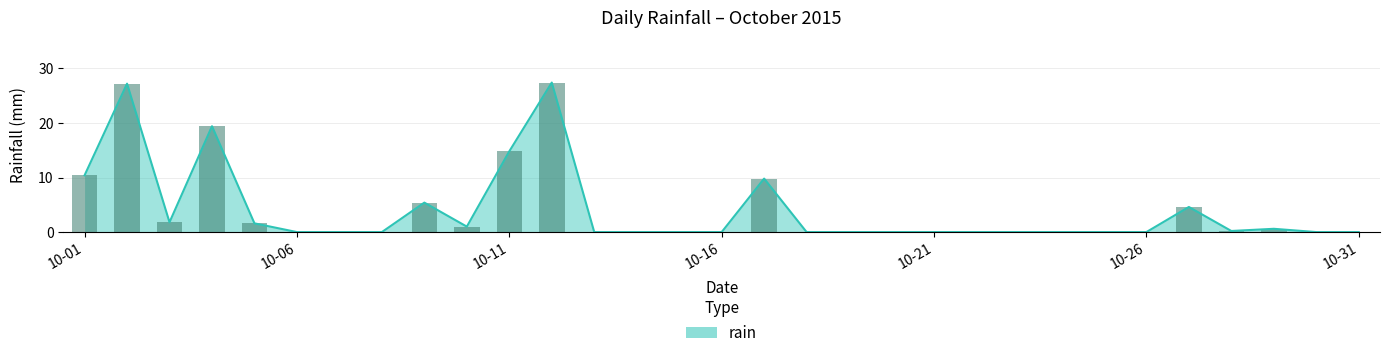

What is the maximum value shown in the chart?

27.4